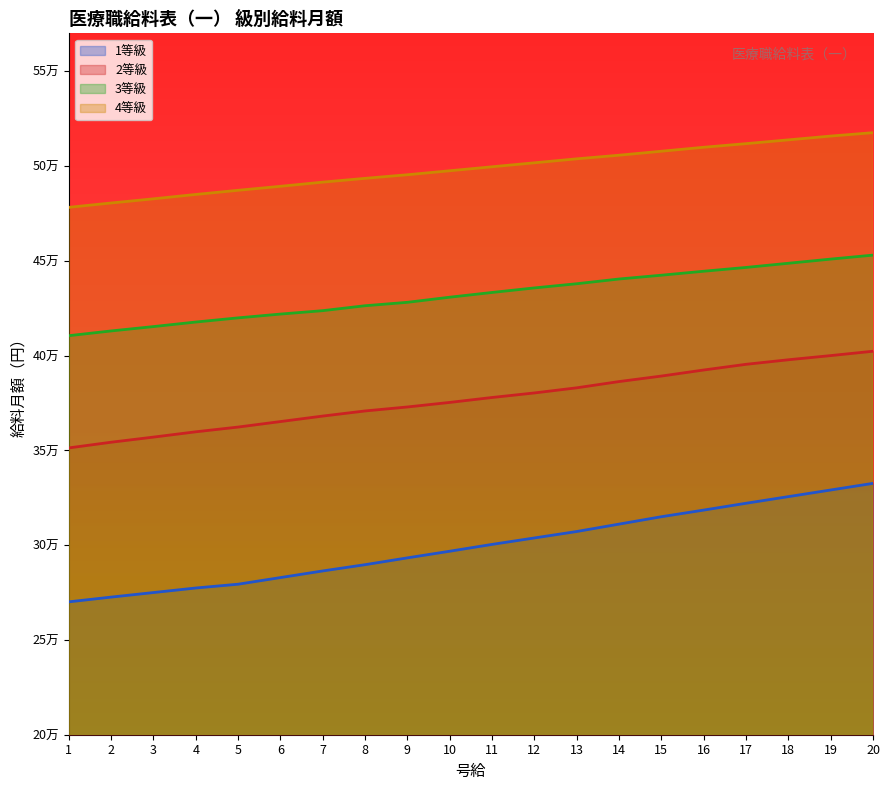

At which label does 3等級 reach its minimum?

1